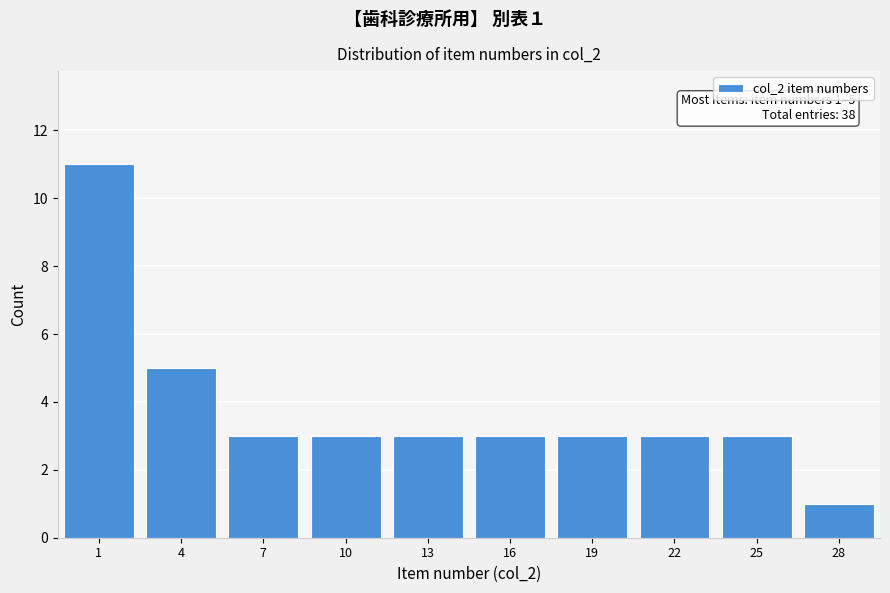

Reading left to right, extract all data points from this chart.

1=11	4=5	7=3	10=3	13=3	16=3	19=3	22=3	25=3	28=1